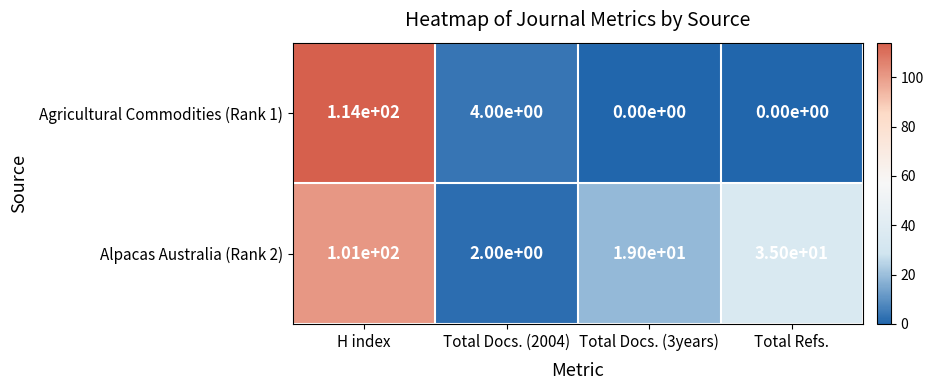

Read the Agricultural Commodities (Rank 1) value at H index.

114